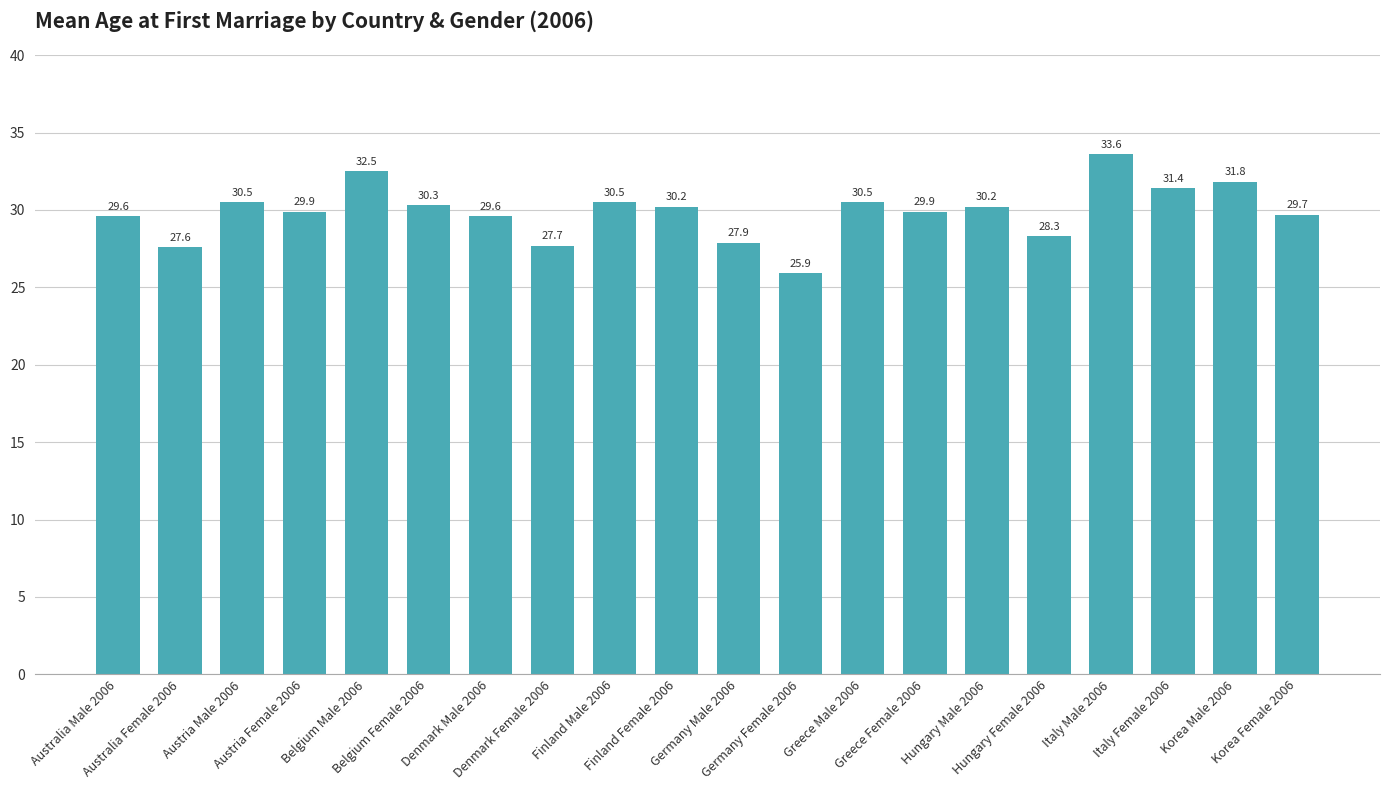

What is the label of the 9th bar from the right?

Germany Female 2006